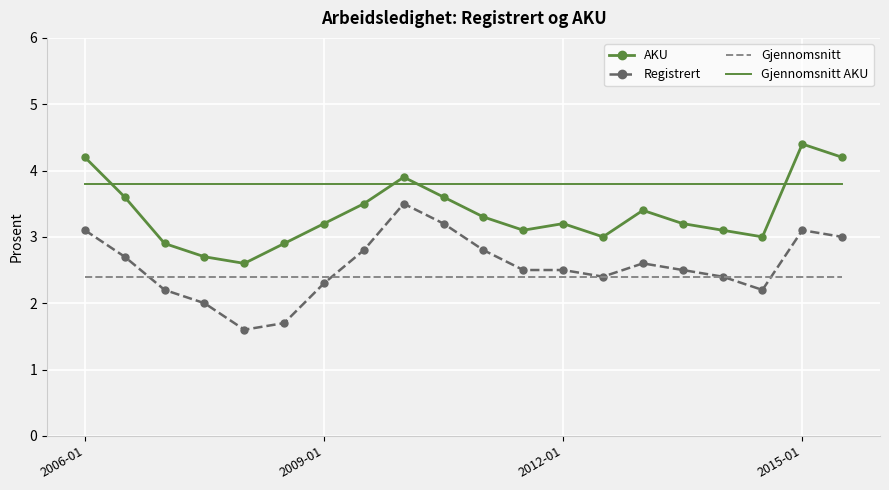

Rank the series by their maximum value, from lowest to highest.

Gjennomsnitt, Registrert, Gjennomsnitt AKU, AKU